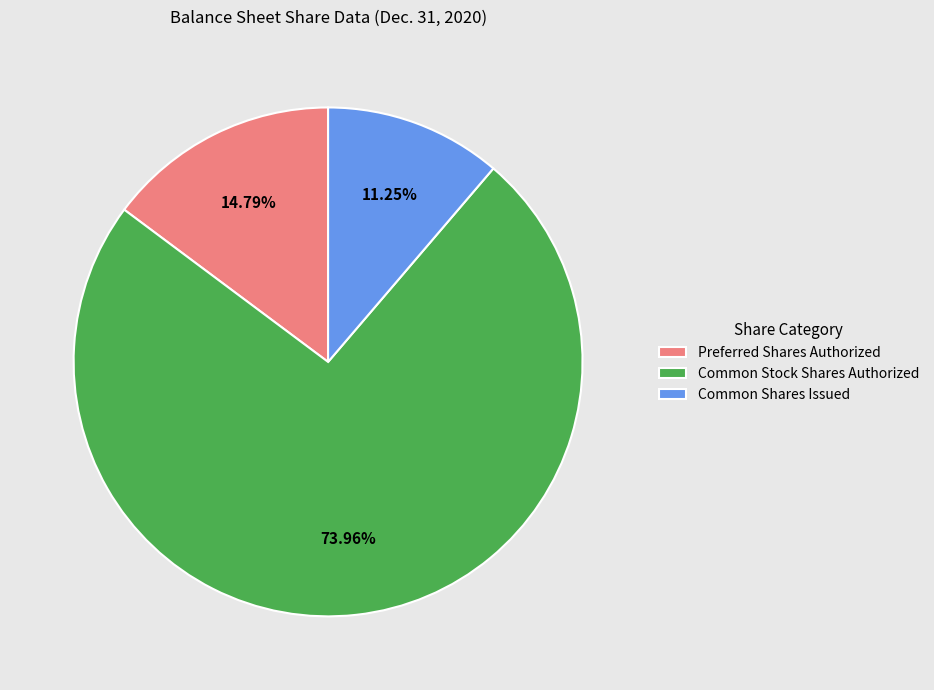

To the nearest percent, what percentage of the pie is Common Stock Shares Authorized?

74%